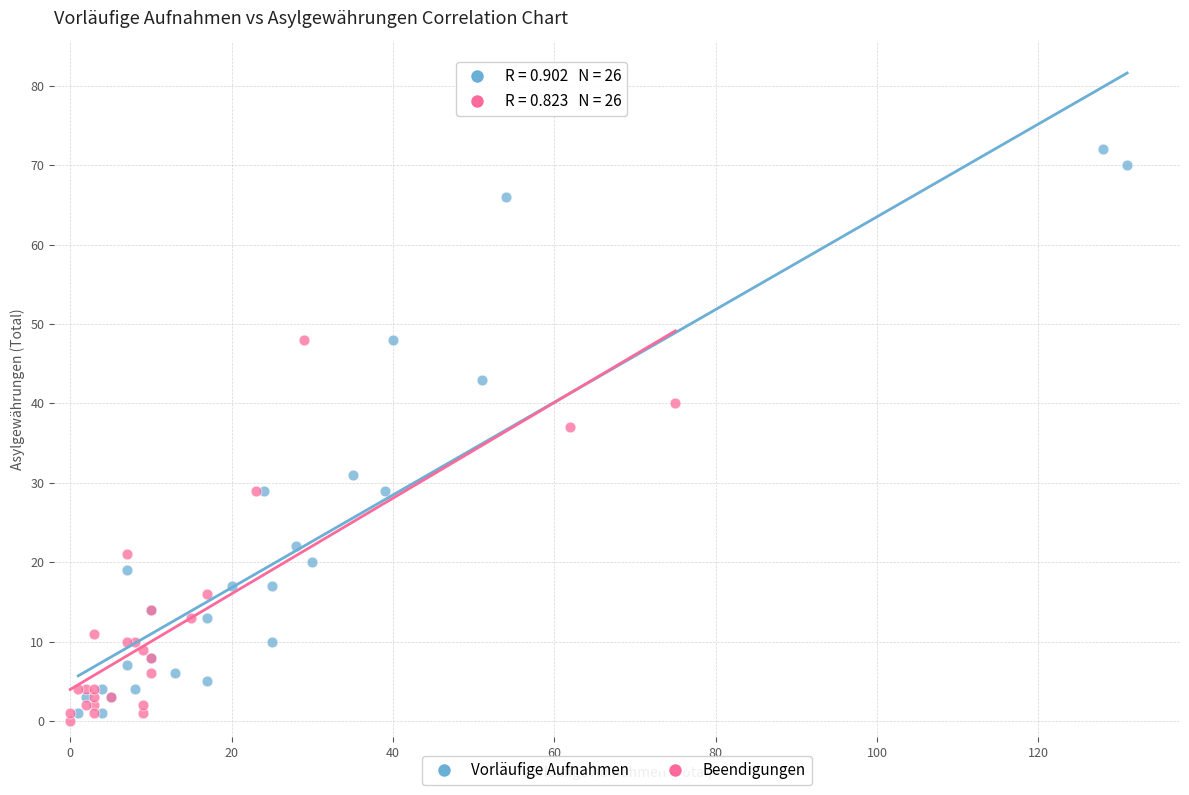

Which series reaches the maximum Y coordinate?

Vorläufige Aufnahmen